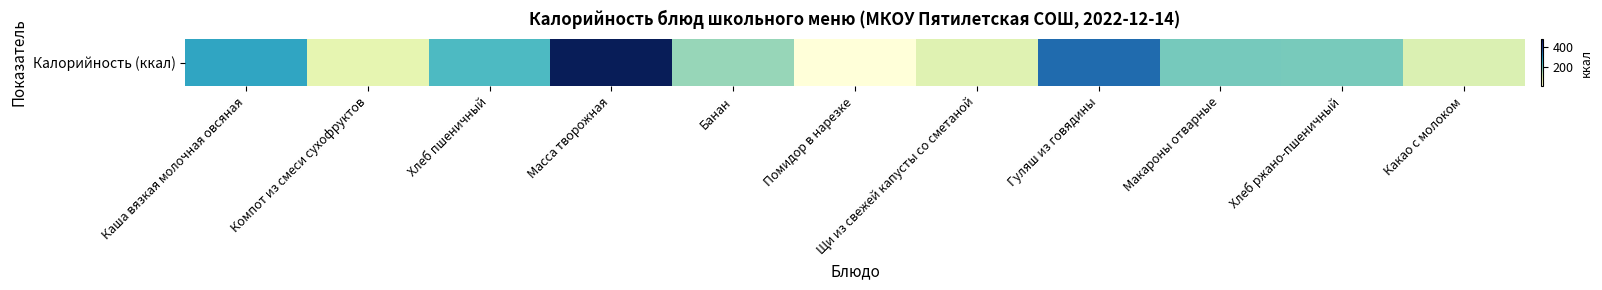

What is the maximum value shown in the chart?

481.3